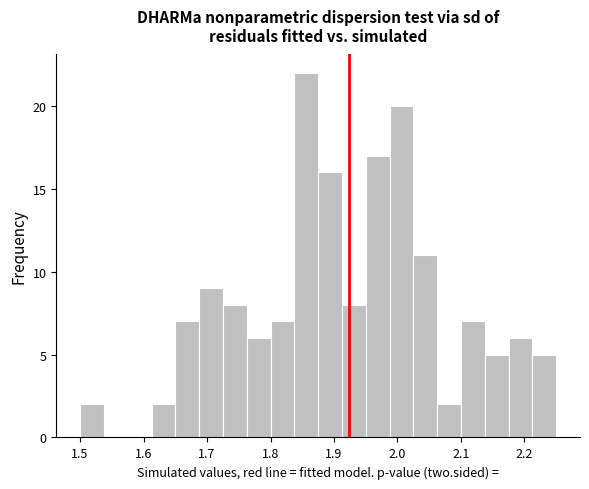

Around what value on the x-axis is the tallest bar? Give the approximate position of its centre, as read against the axis.

1.86